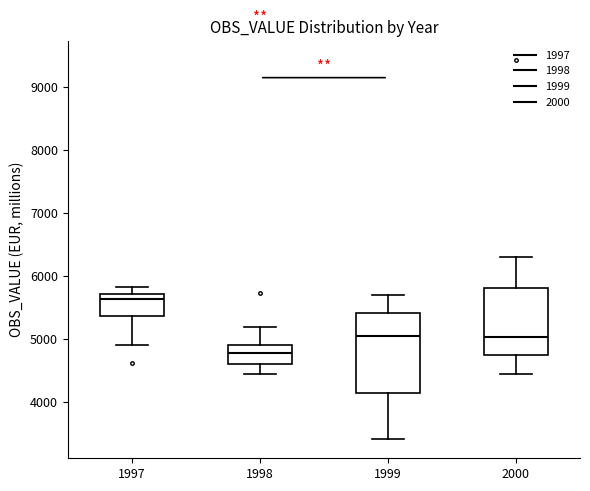

Where does the median line of the box at x = 2000 sit on the y-axis? The values are not printed on the chart, so give them approximately, as read against the axis.

5000